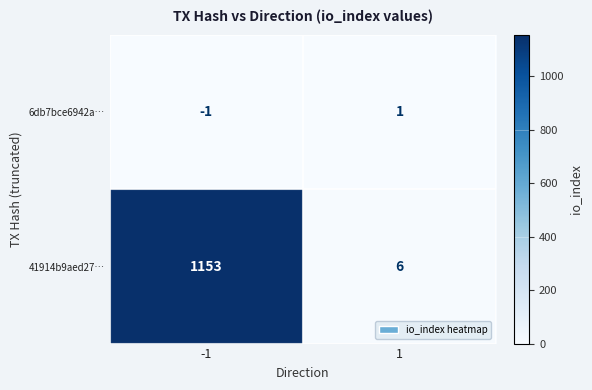

List the series in order of their peak value, highest first.

41914b9aed27…, 6db7bce6942a…